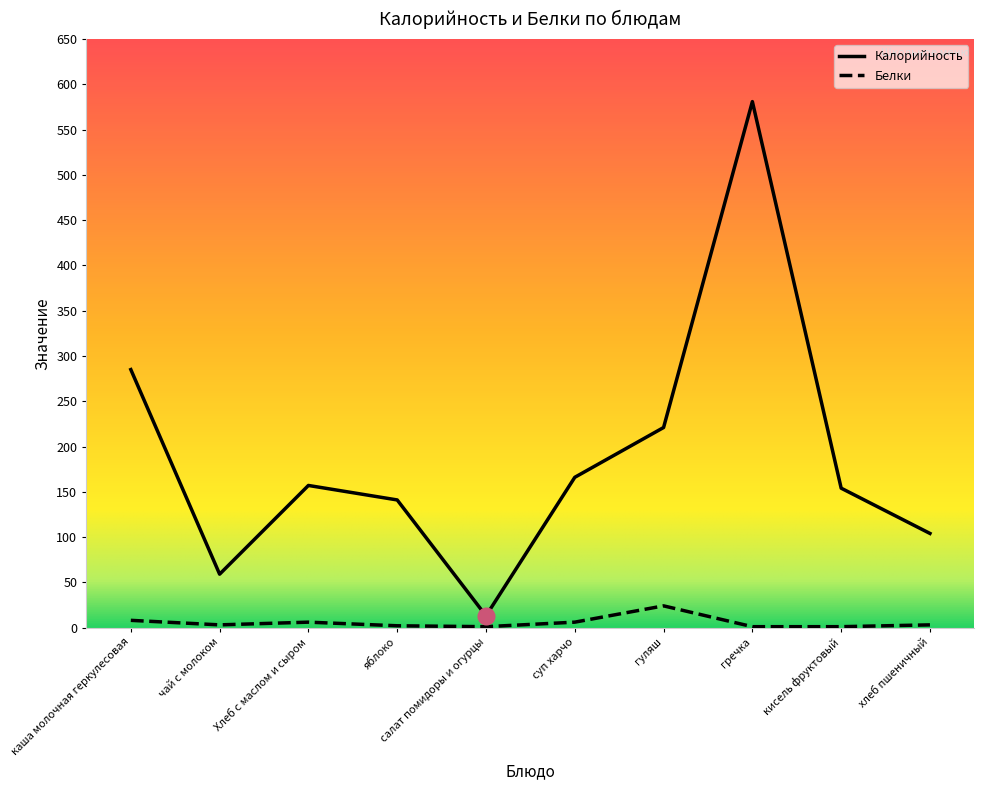

How many lines are shown in the chart?

2